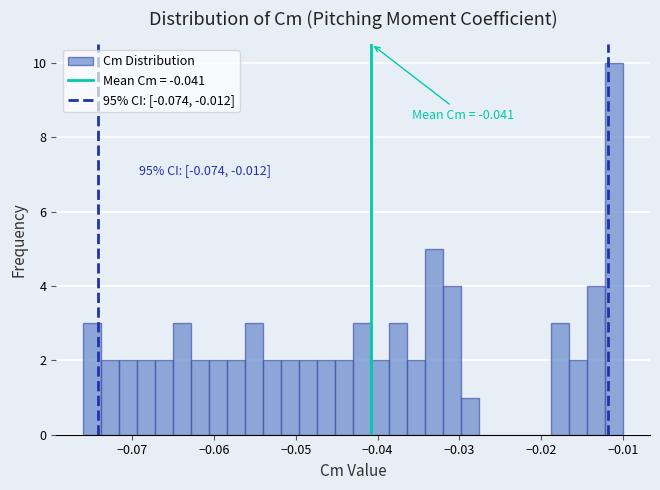

Read against the x-axis, roughly where is the centre of the tallest bar?

-0.011